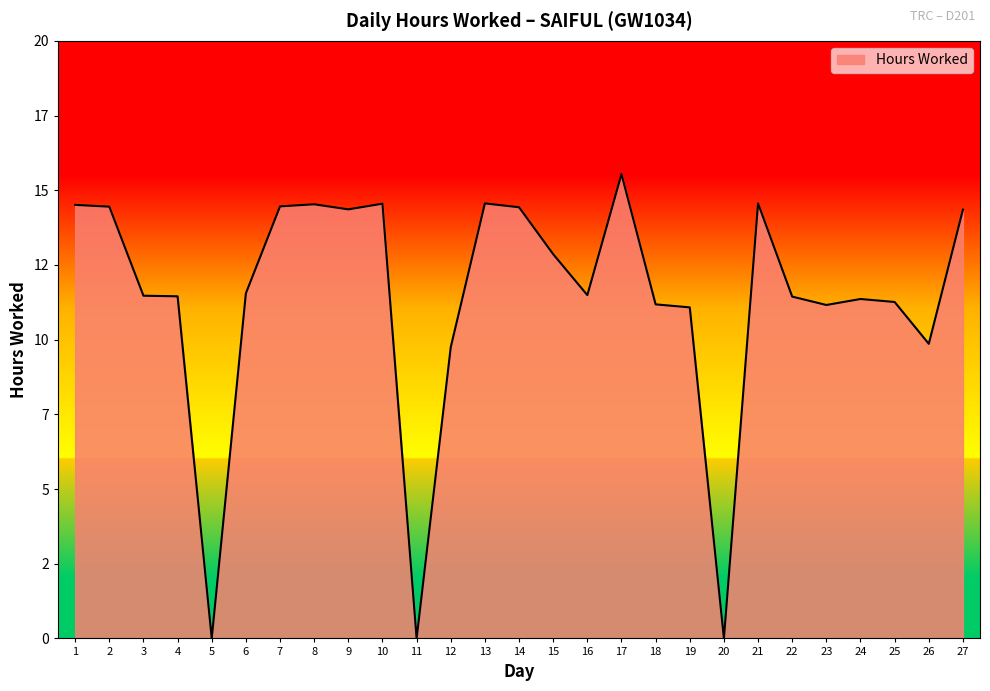

Where does the data first go above 11?

1